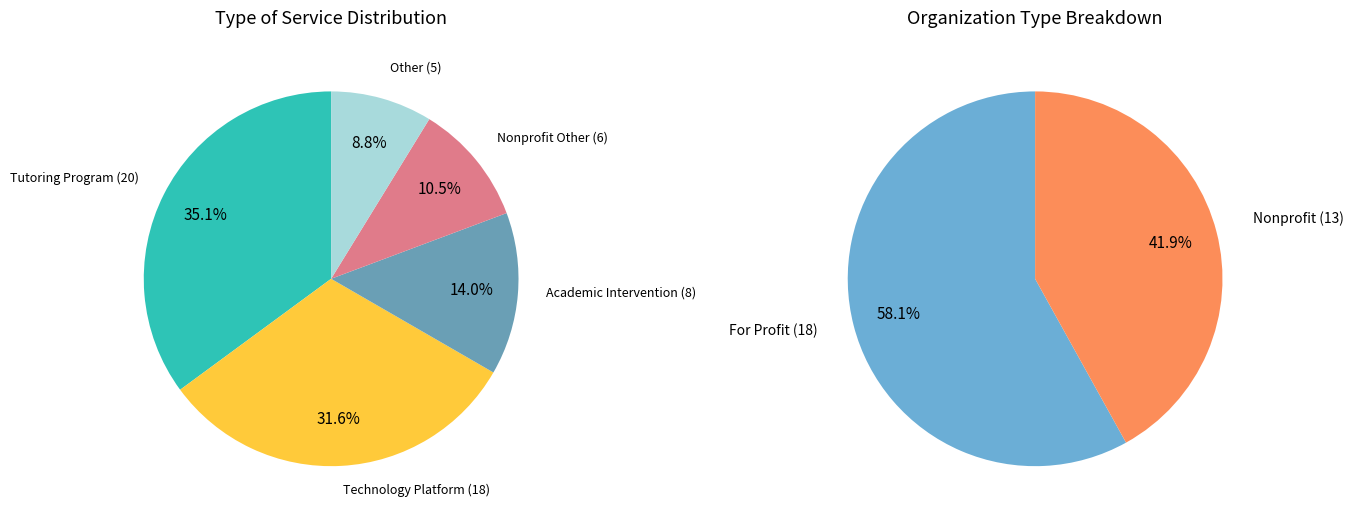

Which has a higher value, Other or Tutoring Program?

Tutoring Program